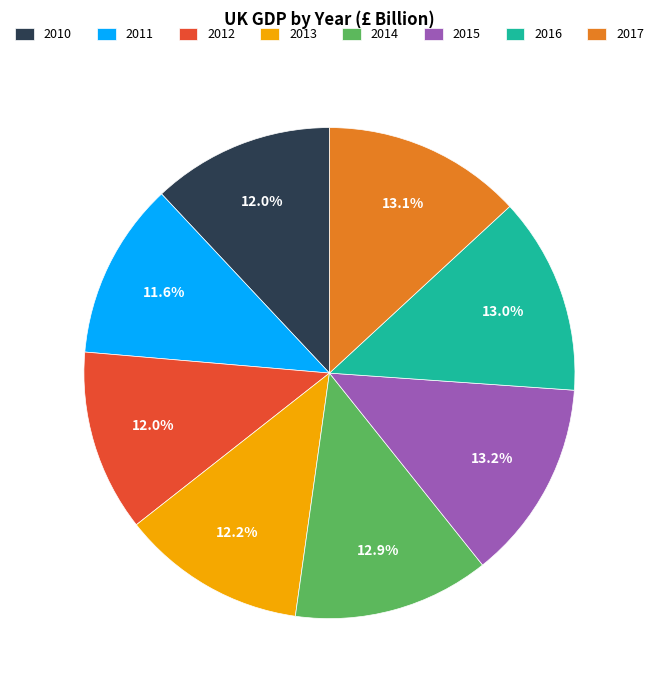

What is the total percentage of 2013 and 2016?

25.2%